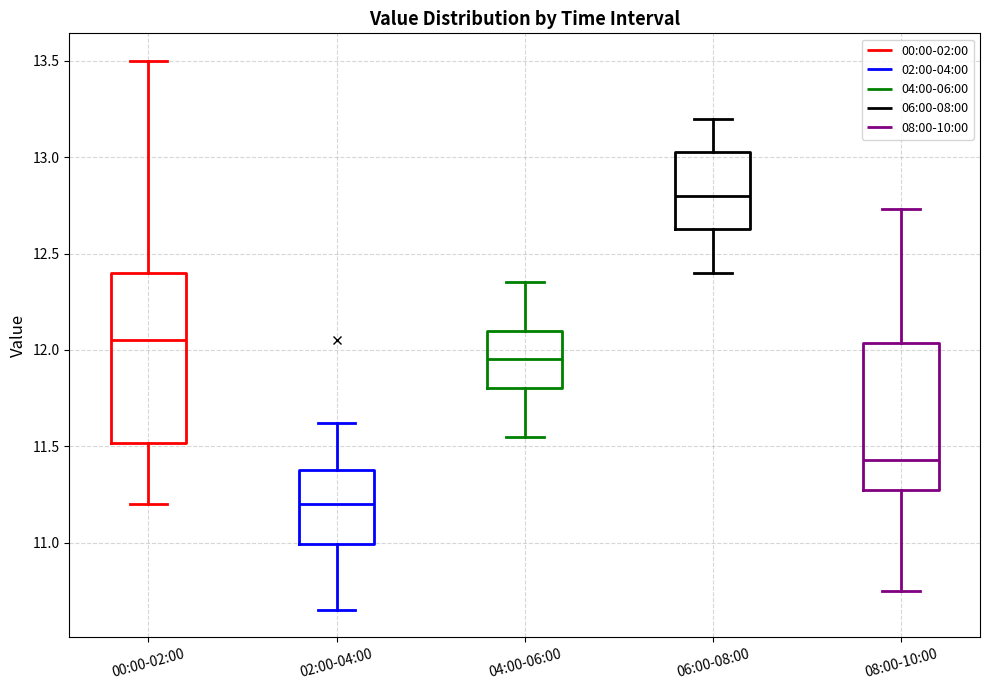

Which box has the lowest median line?

02:00-04:00